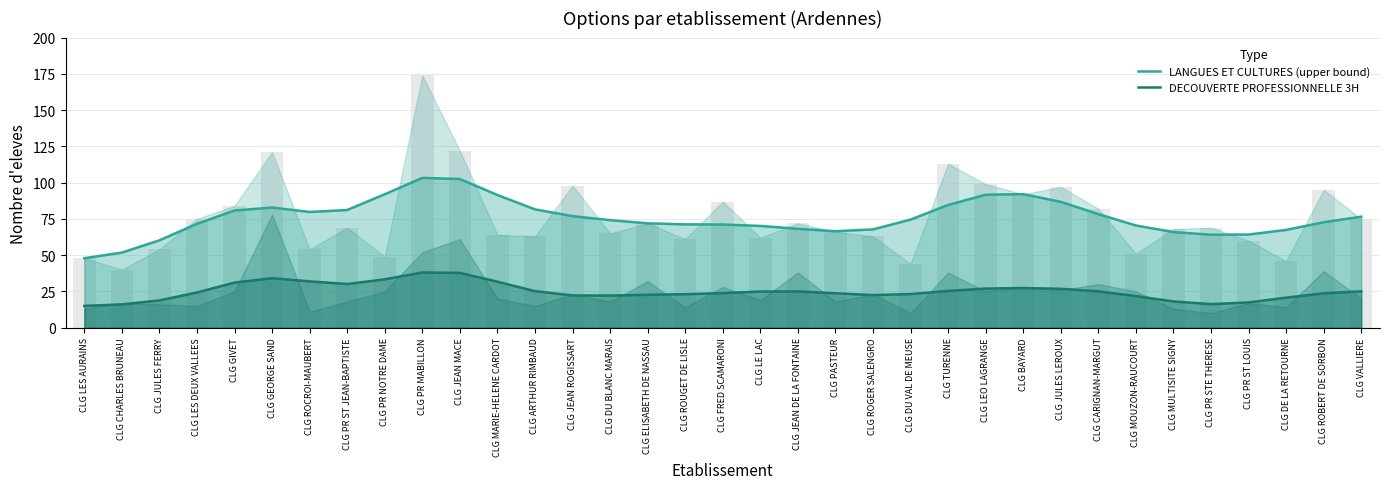

At which label is DECOUVERTE PROFESSIONNELLE 3H closest to 26?

CLG TURENNE